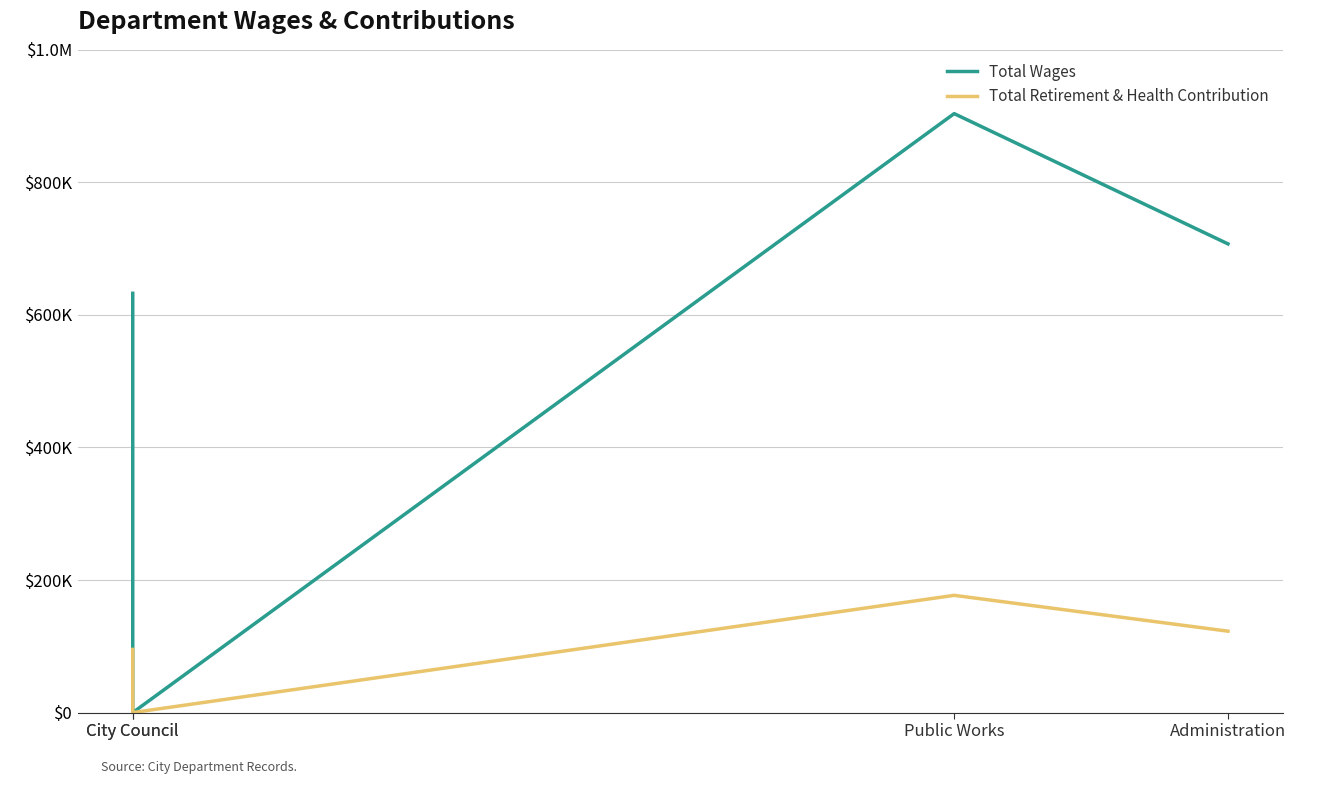

True or false: Total Retirement & Health Contribution and Total Wages cross at least once.

False